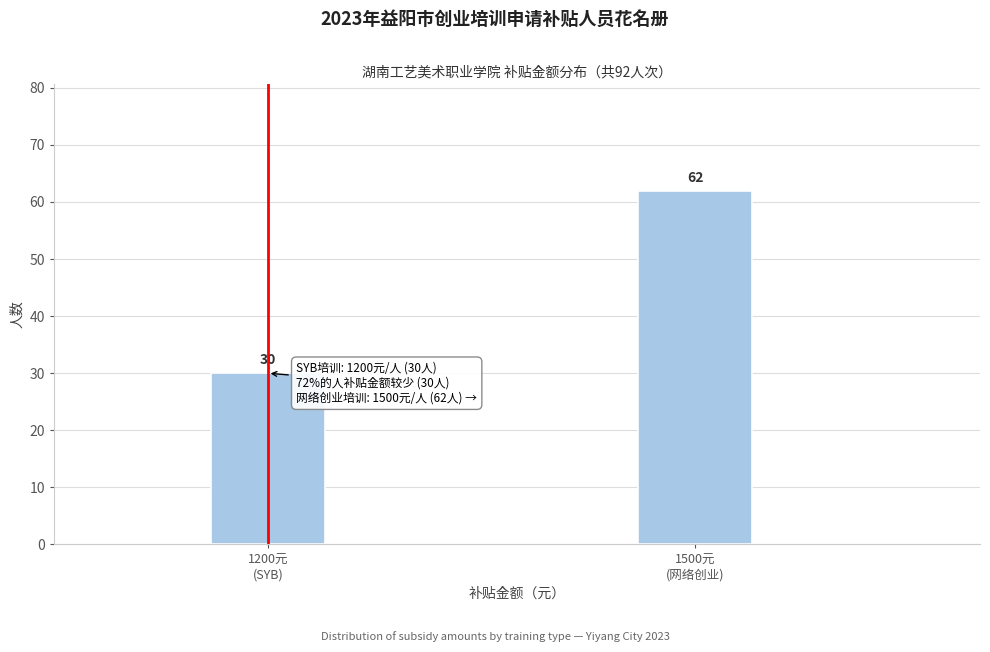

Reading left to right, list all the values displayed in this chart.

30	62